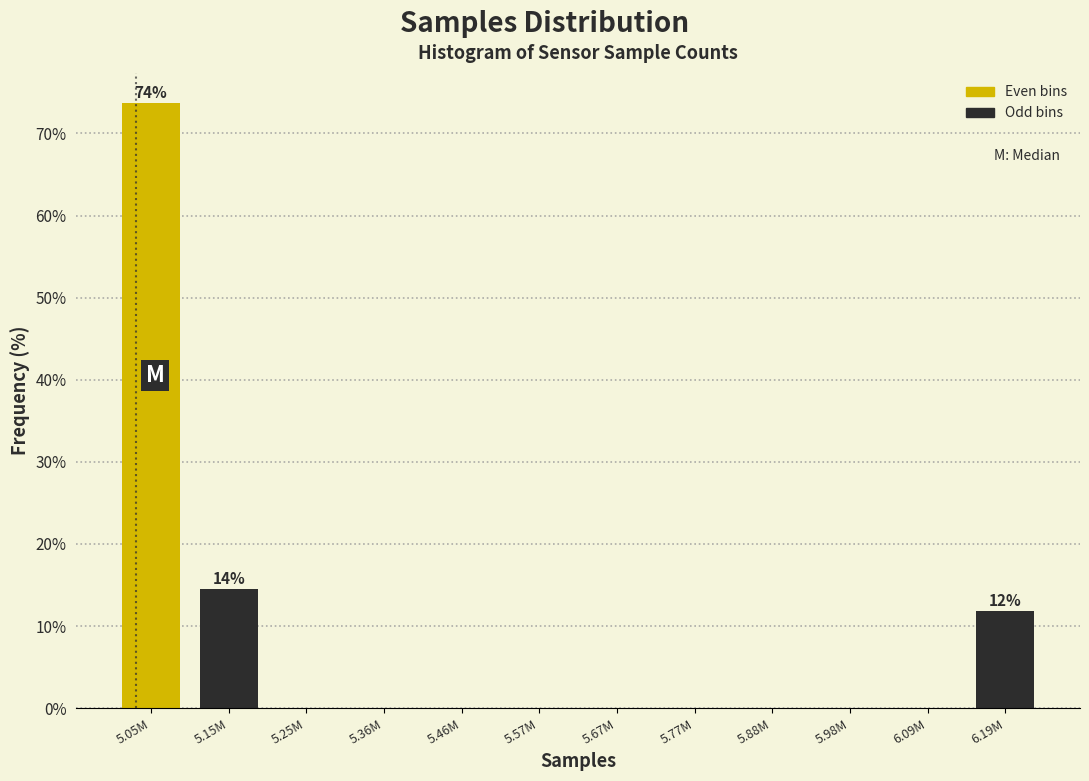

Reading left to right, transcribe all the data shown in this chart.

5.05M=73.7	5.15M=14.5	5.25M=0.0	5.36M=0.0	5.46M=0.0	5.57M=0.0	5.67M=0.0	5.77M=0.0	5.88M=0.0	5.98M=0.0	6.09M=0.0	6.19M=11.8